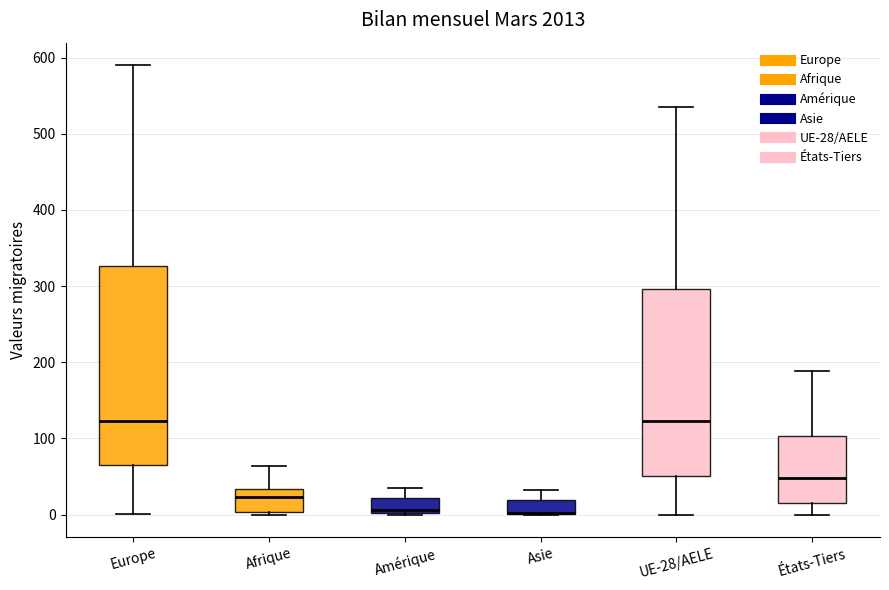

Reading left to right, transcribe this box plot: for each box, give where its median line is, the range the box spans, and where its two whiskers end, as read against the y-axis. The values are not printed on the chart, so give them approximately, as read against the axis.

Europe: median 120, box 70 to 330, whiskers 0 to 590
Afrique: median 20, box 0 to 30, whiskers 0 (just below the box's lower edge) to 60
Amérique: median 10, box 0 to 20, whiskers 0 to 40
Asie: median 0 (drawn on the box's lower edge), box 0 to 20, whiskers 0 to 30
UE-28/AELE: median 120, box 50 to 300, whiskers 0 to 540
États-Tiers: median 50, box 20 to 100, whiskers 0 to 190